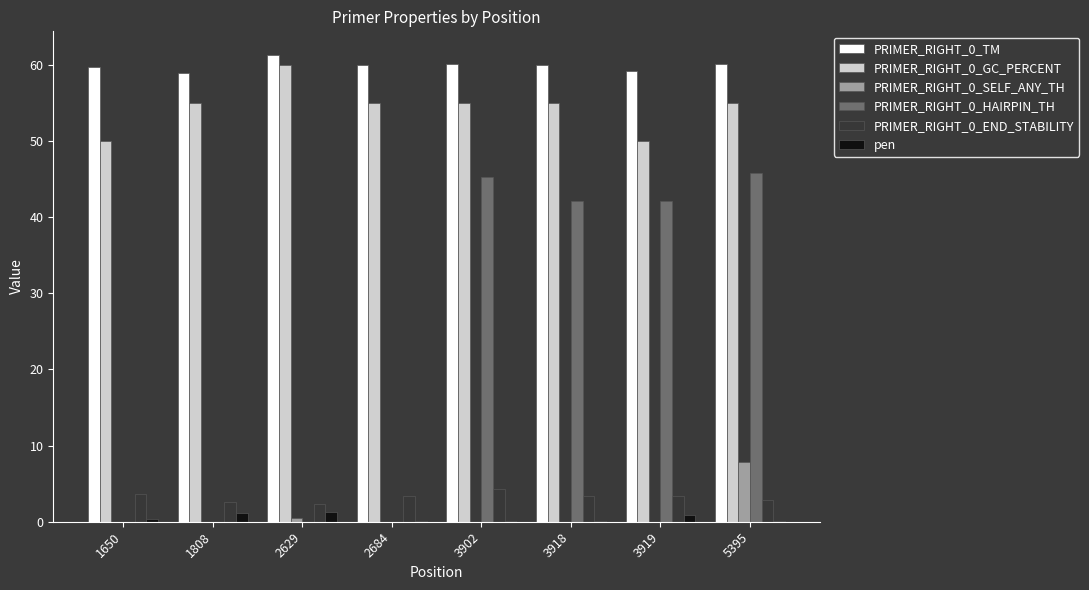

How many PRIMER_RIGHT_0_GC_PERCENT values are between 55 and 56?

5